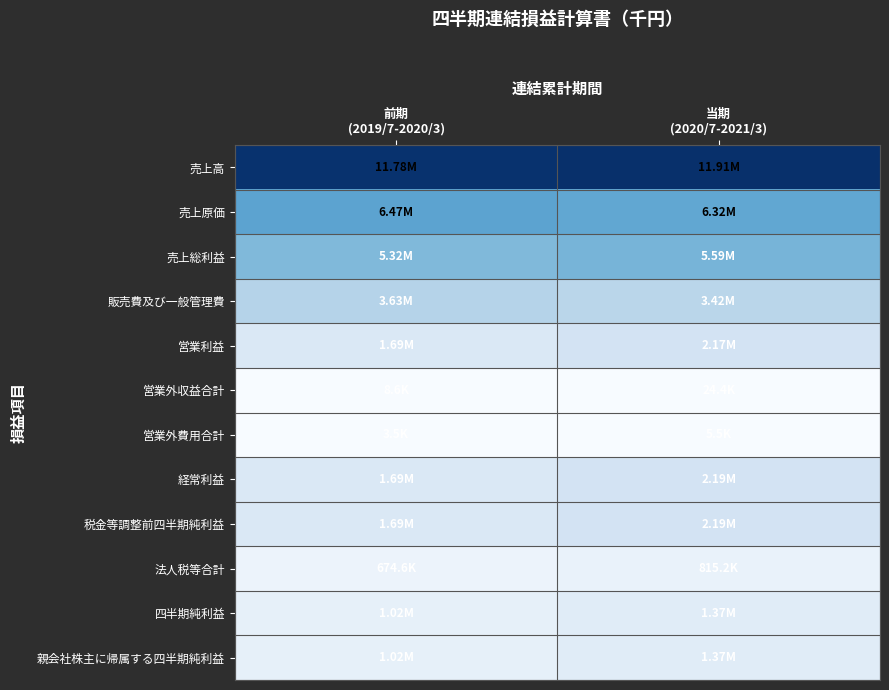

Reading right to left, transcribe all the data shown in this chart.

売上高: 当期
(2020/7-2021/3)=11909637	前期
(2019/7-2020/3)=11784699
売上原価: 当期
(2020/7-2021/3)=6319631	前期
(2019/7-2020/3)=6468526
売上総利益: 当期
(2020/7-2021/3)=5590006	前期
(2019/7-2020/3)=5316173
販売費及び一般管理費: 当期
(2020/7-2021/3)=3422929	前期
(2019/7-2020/3)=3628688
営業利益: 当期
(2020/7-2021/3)=2167077	前期
(2019/7-2020/3)=1687484
営業外収益合計: 当期
(2020/7-2021/3)=24391	前期
(2019/7-2020/3)=8610
営業外費用合計: 当期
(2020/7-2021/3)=5527	前期
(2019/7-2020/3)=3457
経常利益: 当期
(2020/7-2021/3)=2185941	前期
(2019/7-2020/3)=1692637
税金等調整前四半期純利益: 当期
(2020/7-2021/3)=2186583	前期
(2019/7-2020/3)=1692637
法人税等合計: 当期
(2020/7-2021/3)=815184	前期
(2019/7-2020/3)=674555
四半期純利益: 当期
(2020/7-2021/3)=1371398	前期
(2019/7-2020/3)=1018081
親会社株主に帰属する四半期純利益: 当期
(2020/7-2021/3)=1371398	前期
(2019/7-2020/3)=1018081